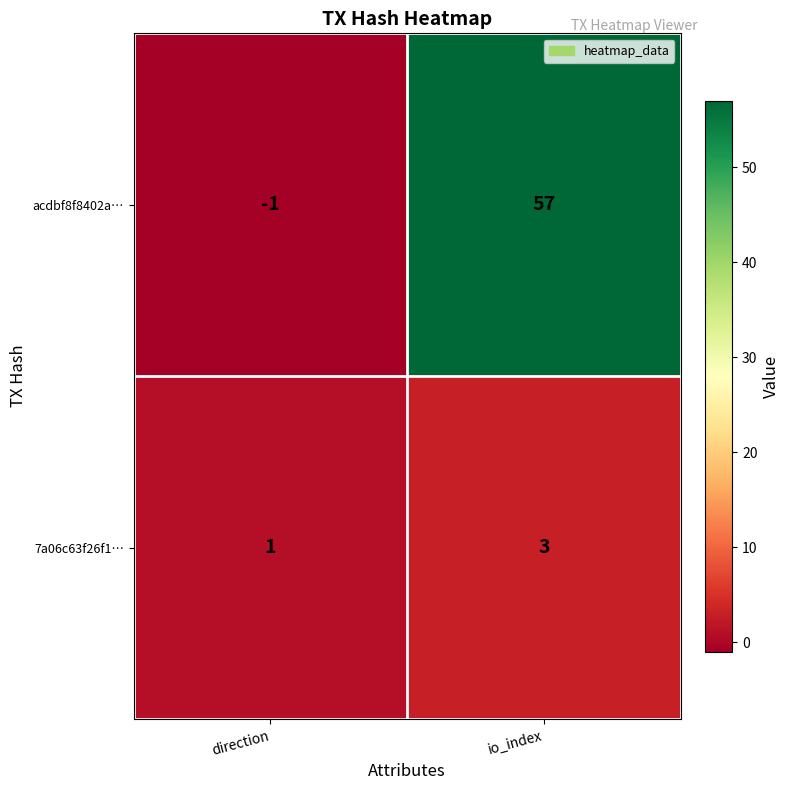

Reading left to right, what are all the values shown in this chart?

acdbf8f8402a…: direction=-1	io_index=57
7a06c63f26f1…: direction=1	io_index=3